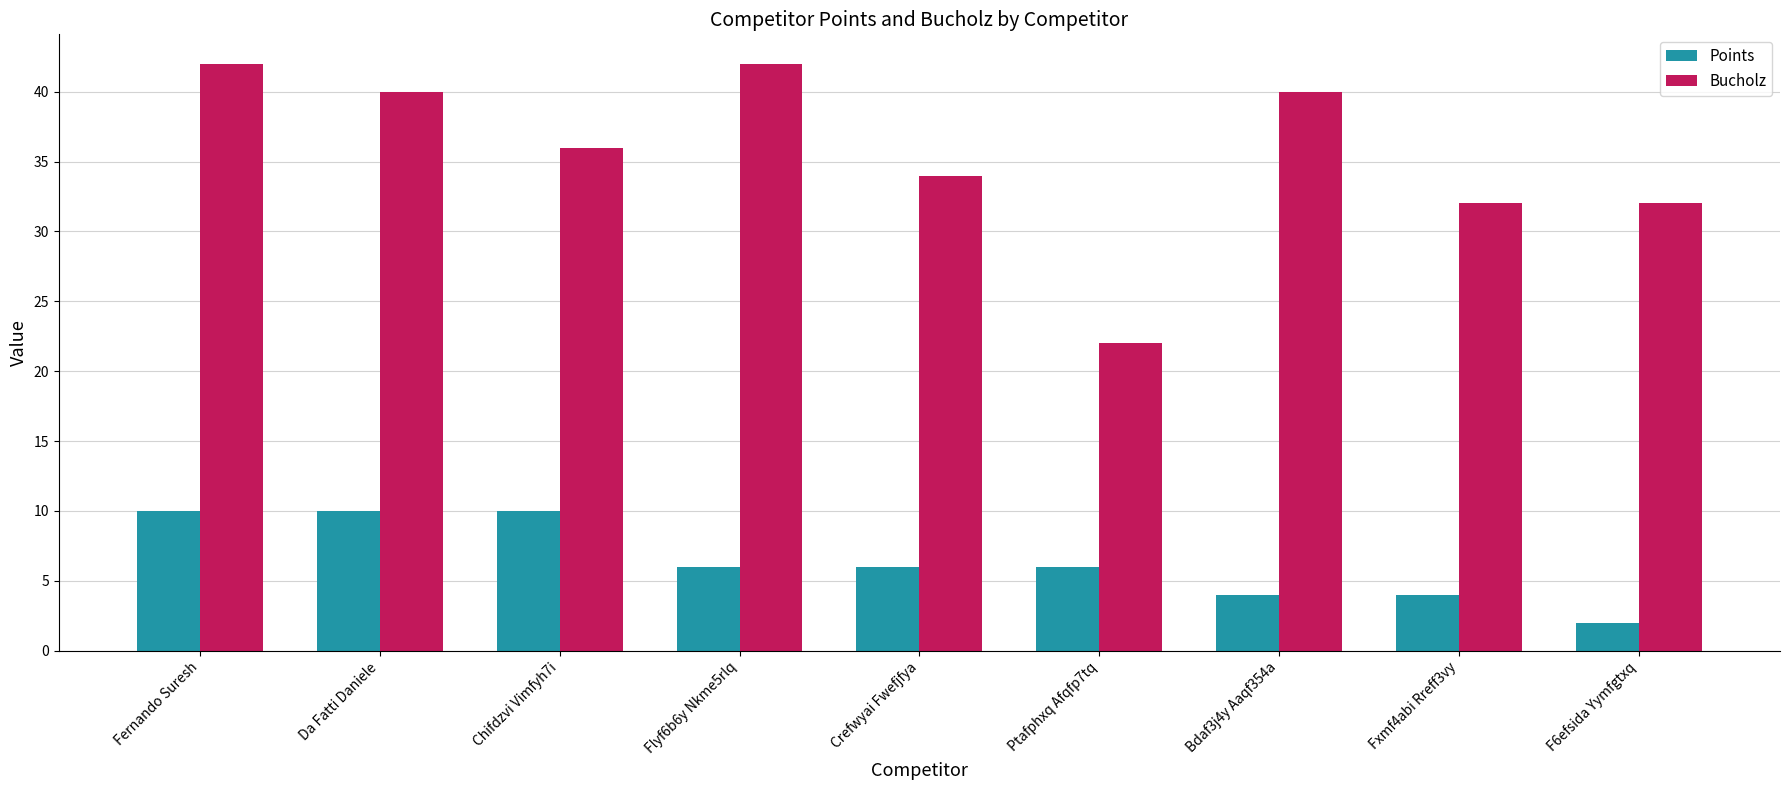

What is the maximum value shown in the chart?

42